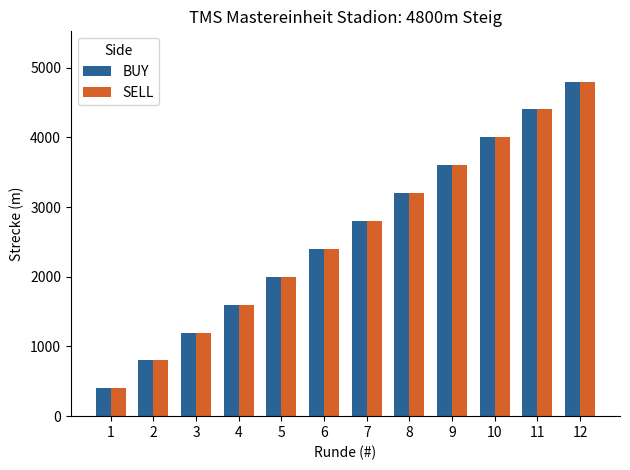

What are all the series names shown in the legend?

BUY, SELL